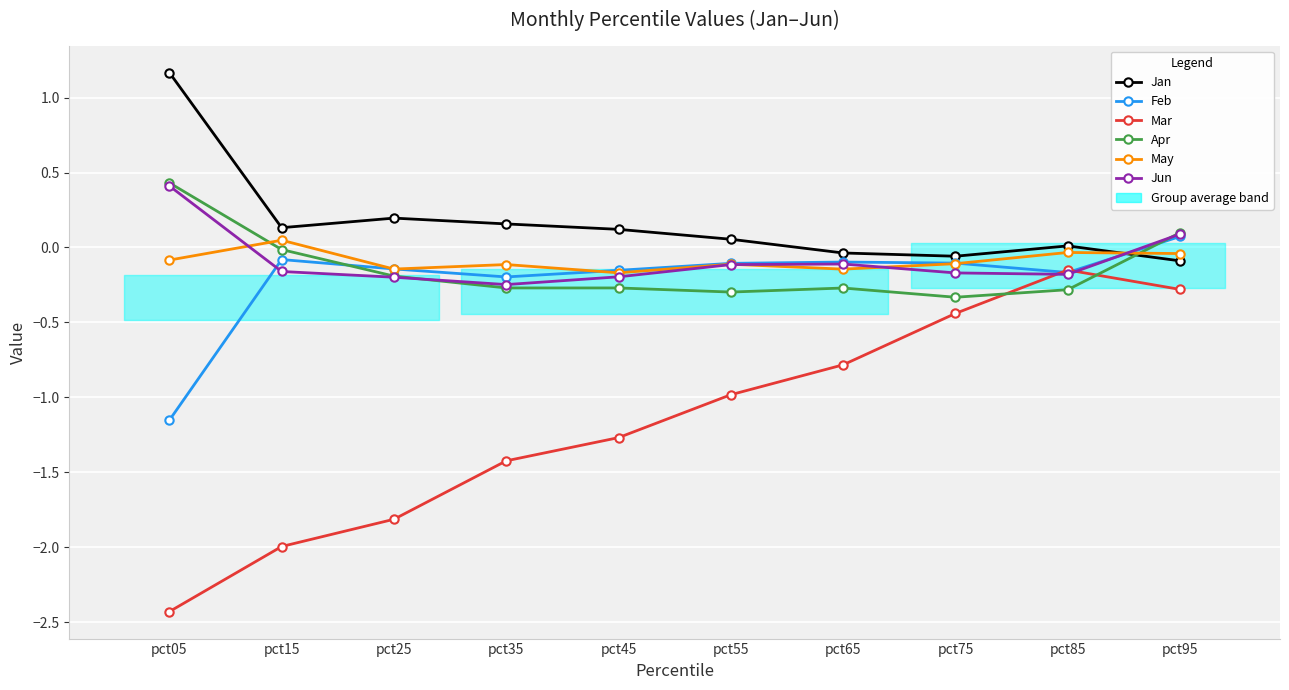

How many lines are shown in the chart?

6